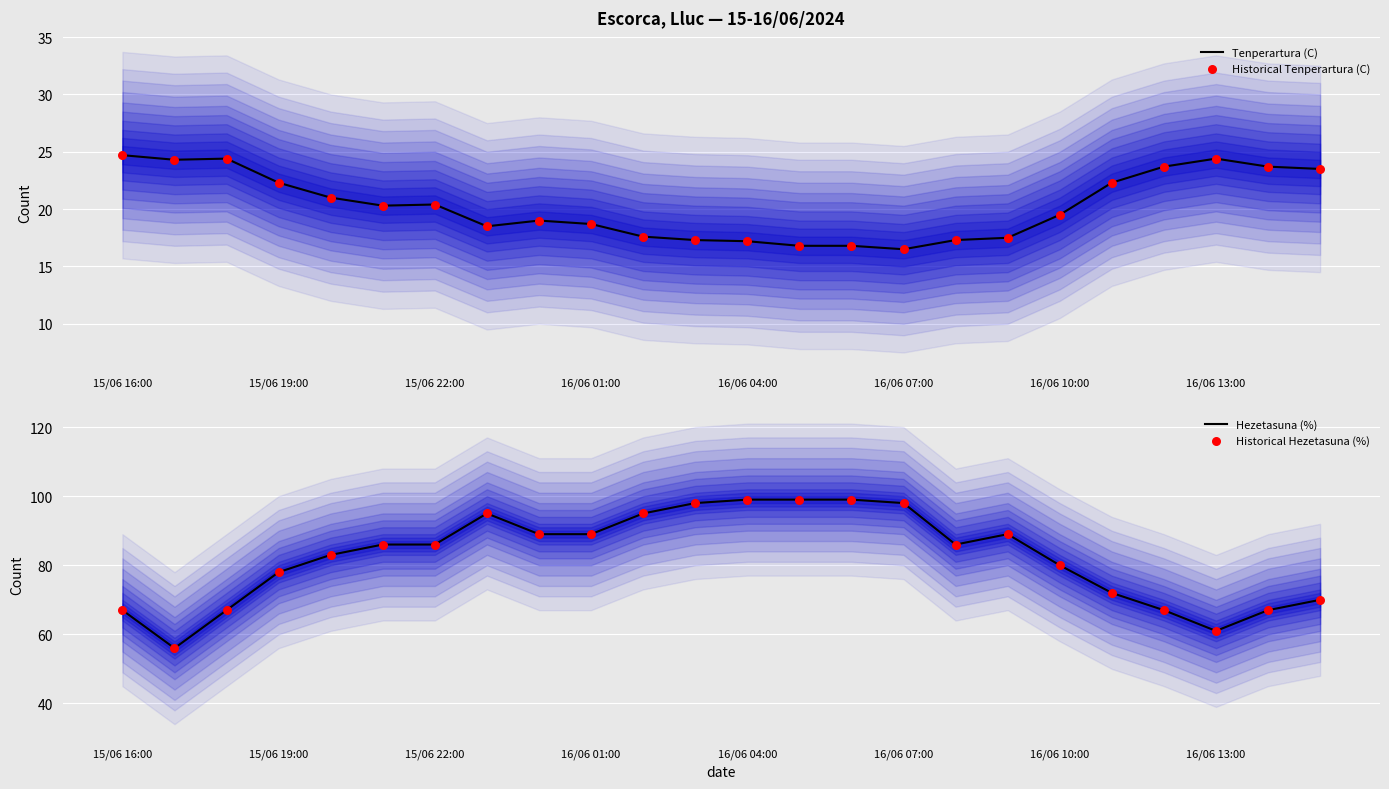

At how many categories does at least one series exceed 23?

24